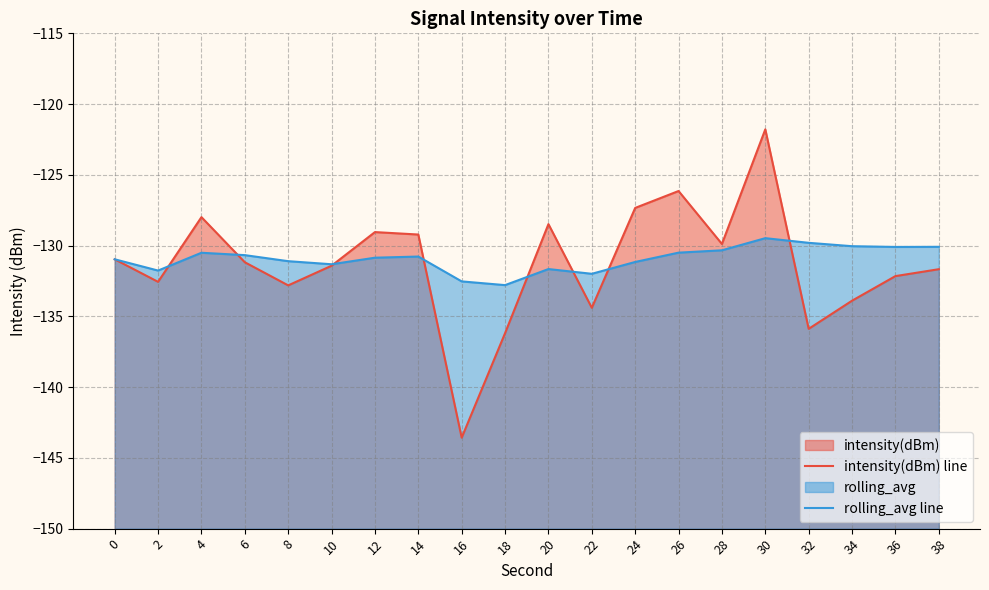

What is the approximate value of intensity(dBm) line at 28?

-129.9